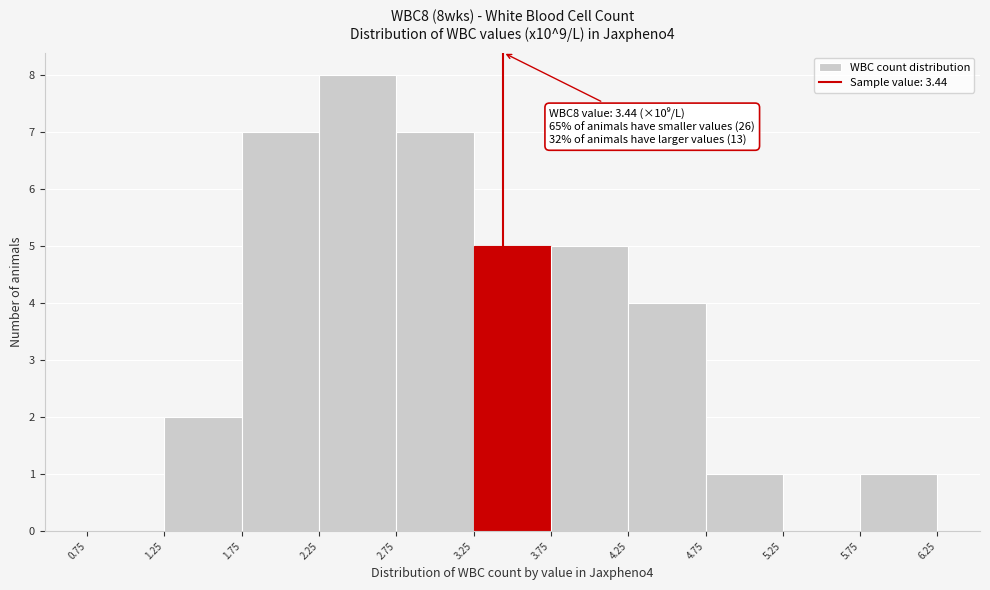

Which range on the x-axis has the tallest bar?

2.25 to 2.75